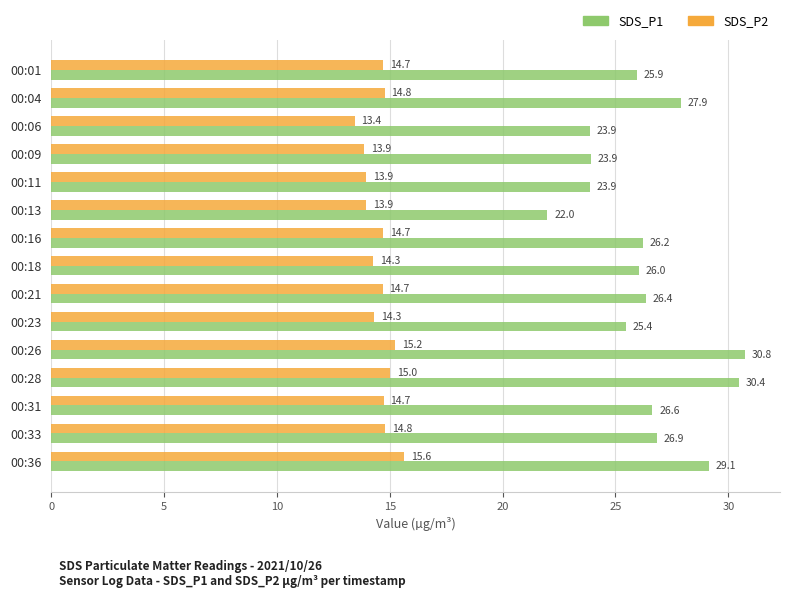

Rank the series at 00:23 from highest to lowest value.

SDS_P1, SDS_P2